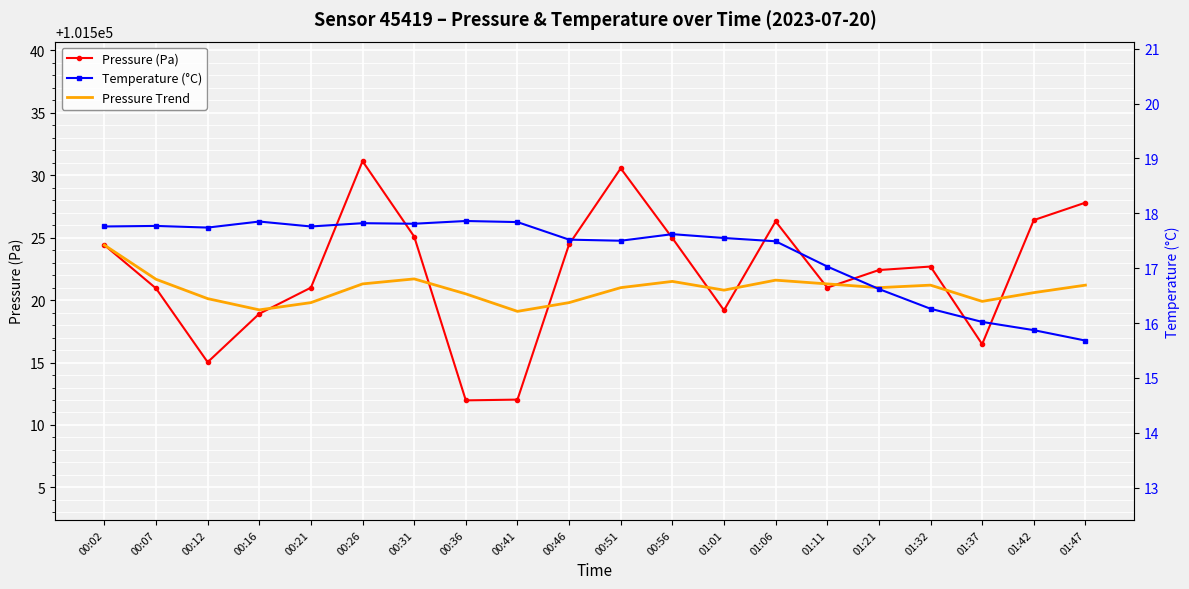

At how many categories does at least one series exceed 93098?

20